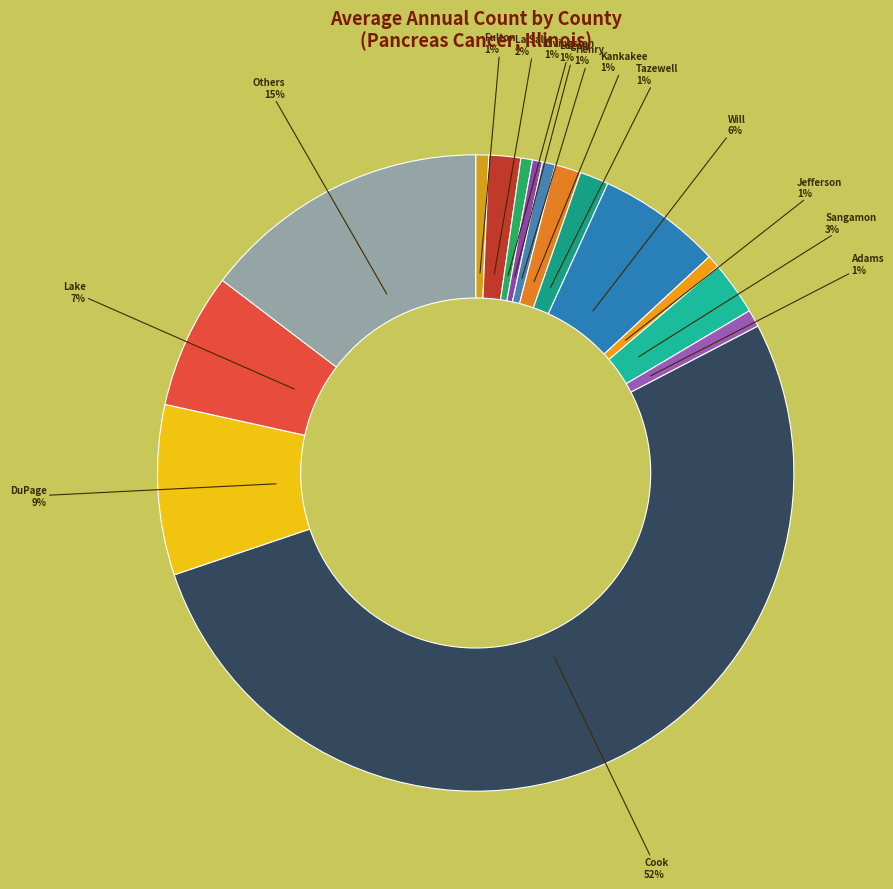

To the nearest percent, what is the combined percentage of DuPage and Lake?

16%